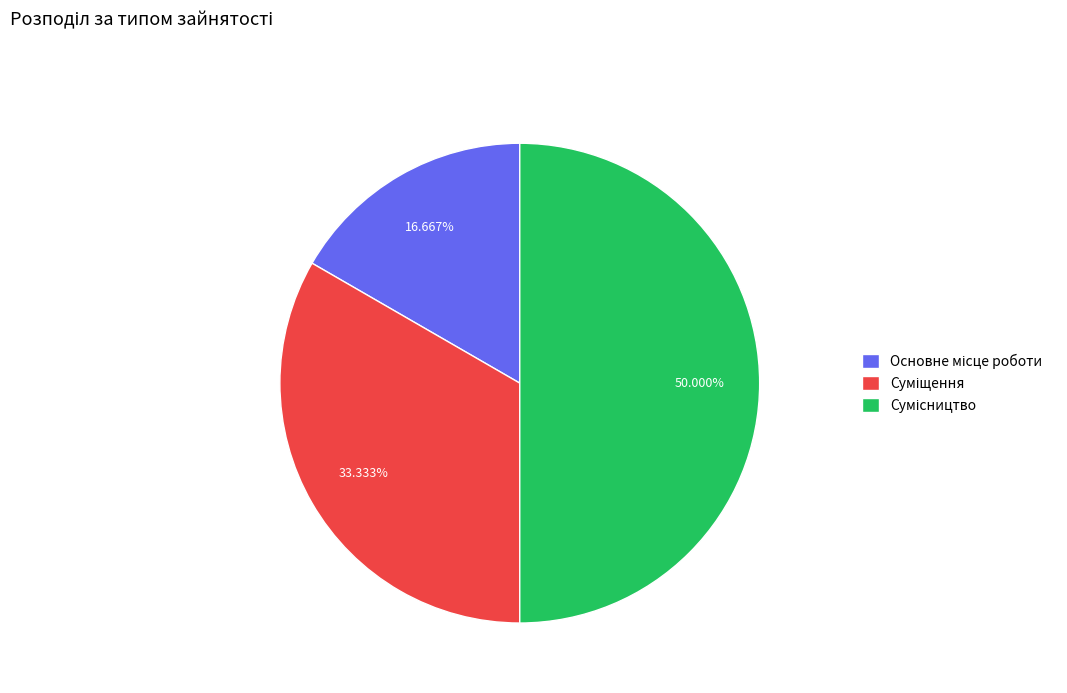

Which slice is the largest?

Сумісництво